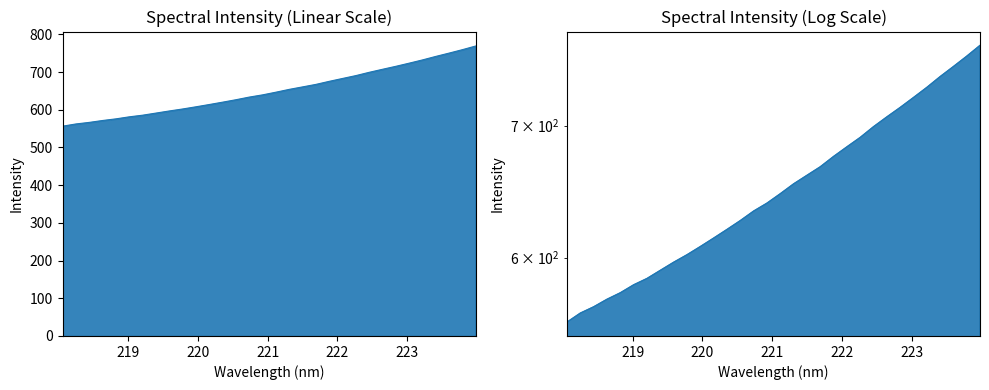

List the labels in order of value, smallest first.

218.0596, 218.2508, 218.442, 218.6332, 218.8244, 219.0156, 219.2067, 219.3979, 219.589, 219.7801, 219.9712, 220.1623, 220.3533, 220.5444, 220.7354, 220.9264, 221.1174, 221.3083, 221.4993, 221.6902, 221.8812, 222.0721, 222.263, 222.4538, 222.6447, 222.8355, 223.0264, 223.2172, 223.408, 223.5987, 223.7895, 223.9802